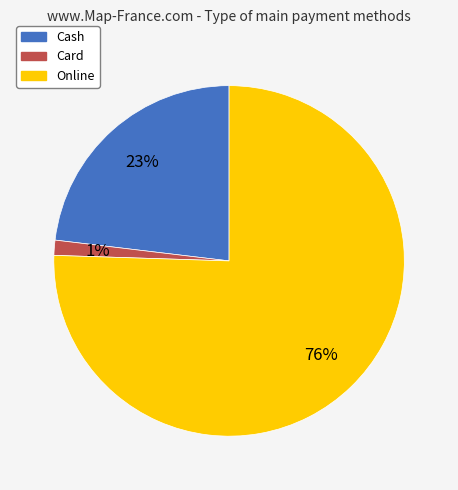

Is the sum of Online and Card greater than half?

Yes